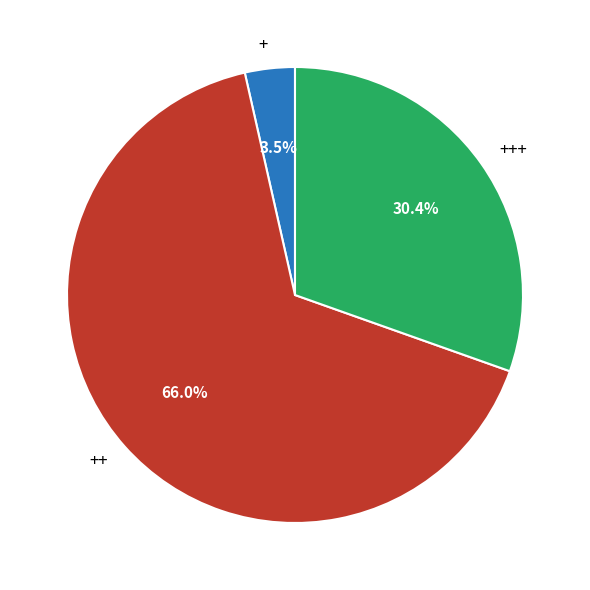

To the nearest percent, what is the average slice percentage?

33%